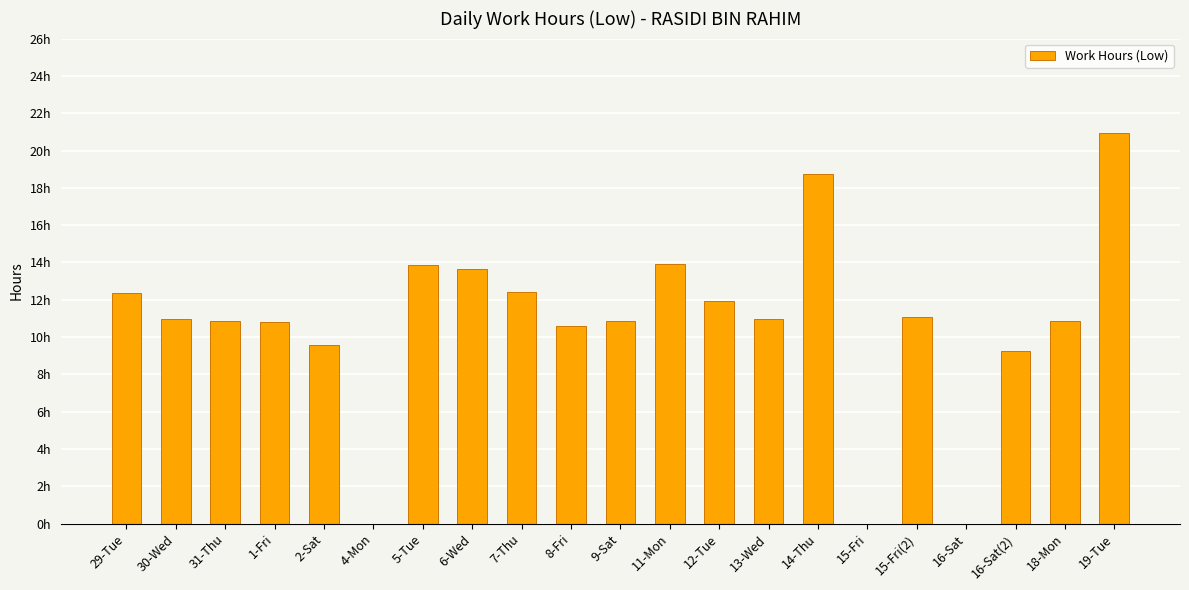

What is the difference between the values at 16-Sat and 29-Tue?

12.3